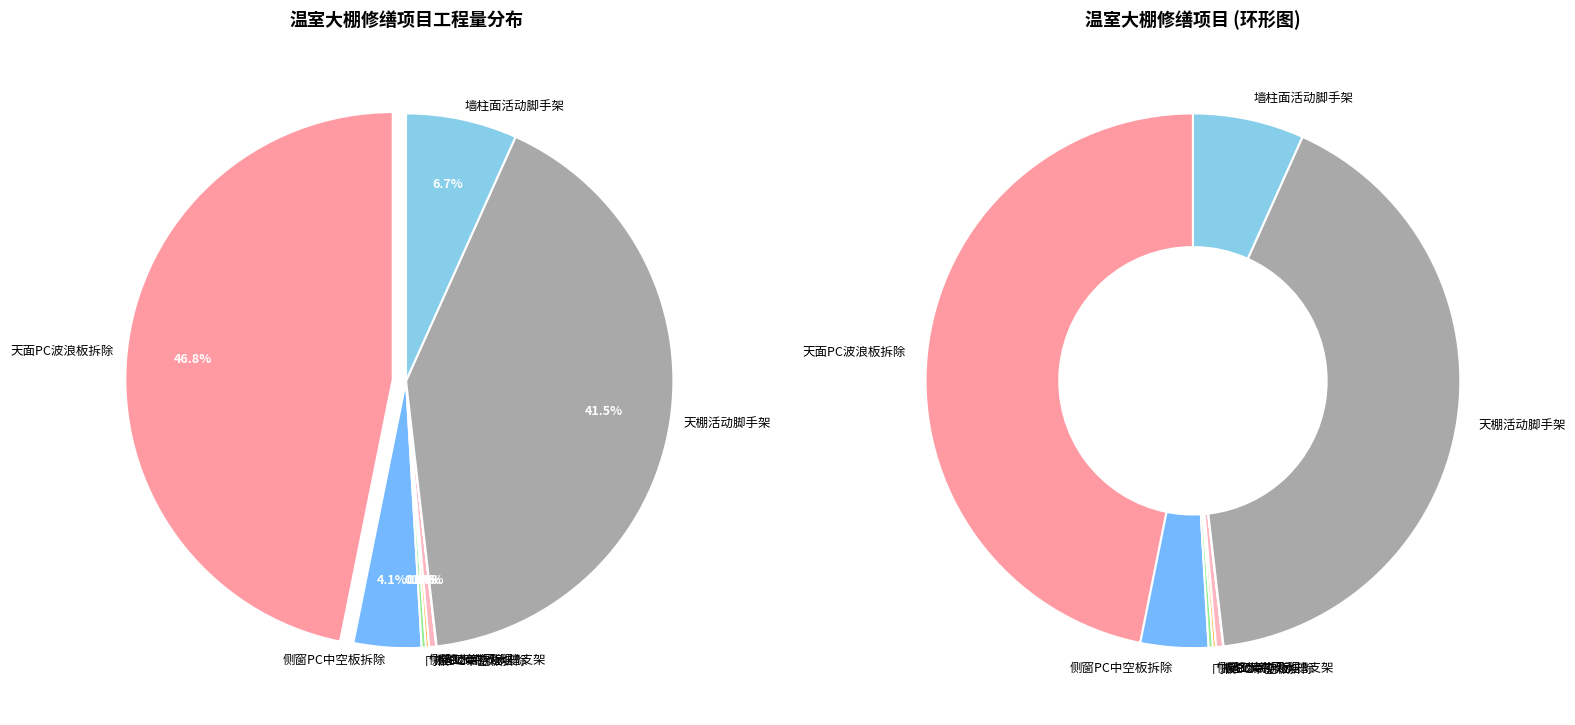

Does 天棚活动脚手架 account for over 50% of the chart?

No